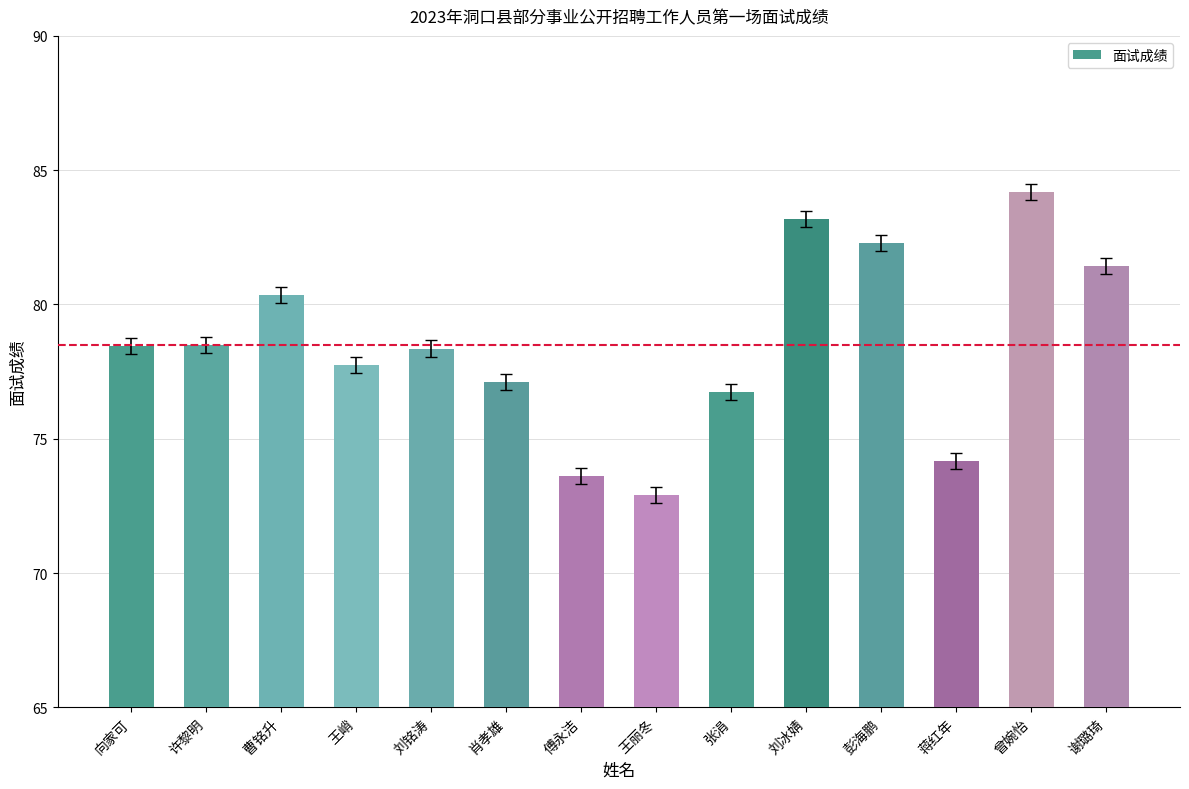

Between 傅永洁 and 谢璐琦, which is larger?

谢璐琦